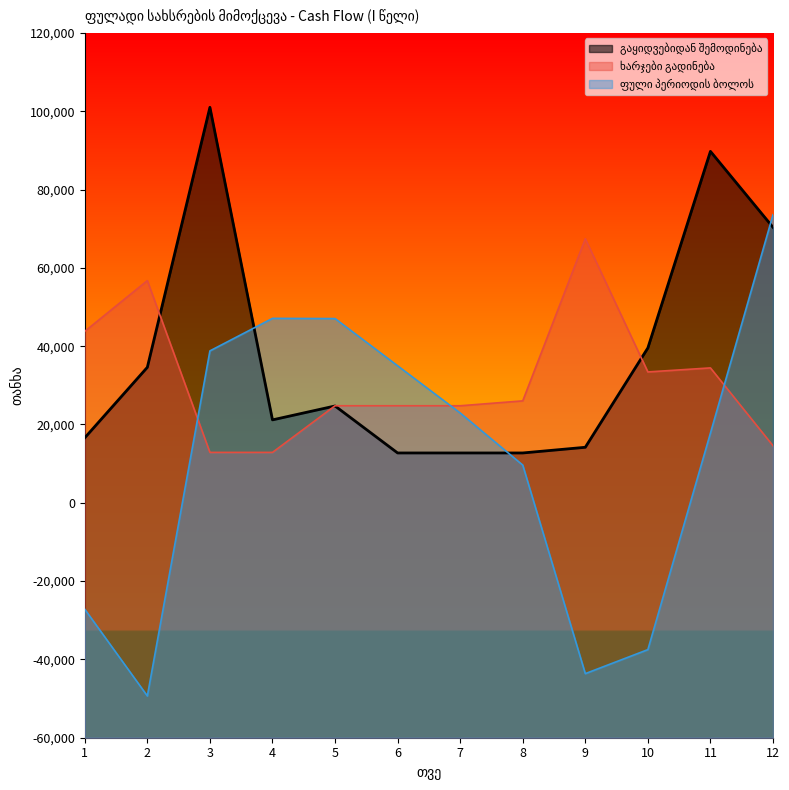

At which label is ფული პერიოდის ბოლოს closest to 12122?

8